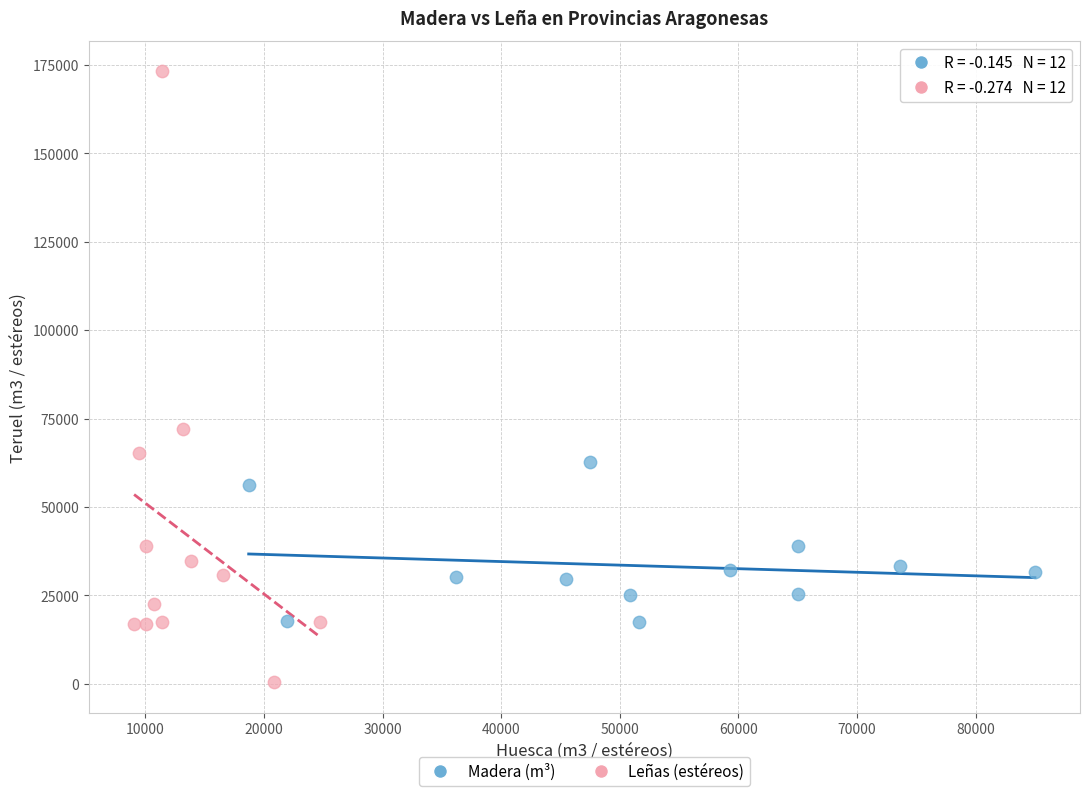

Which series contains the highest Y value?

Leñas (estéreos)